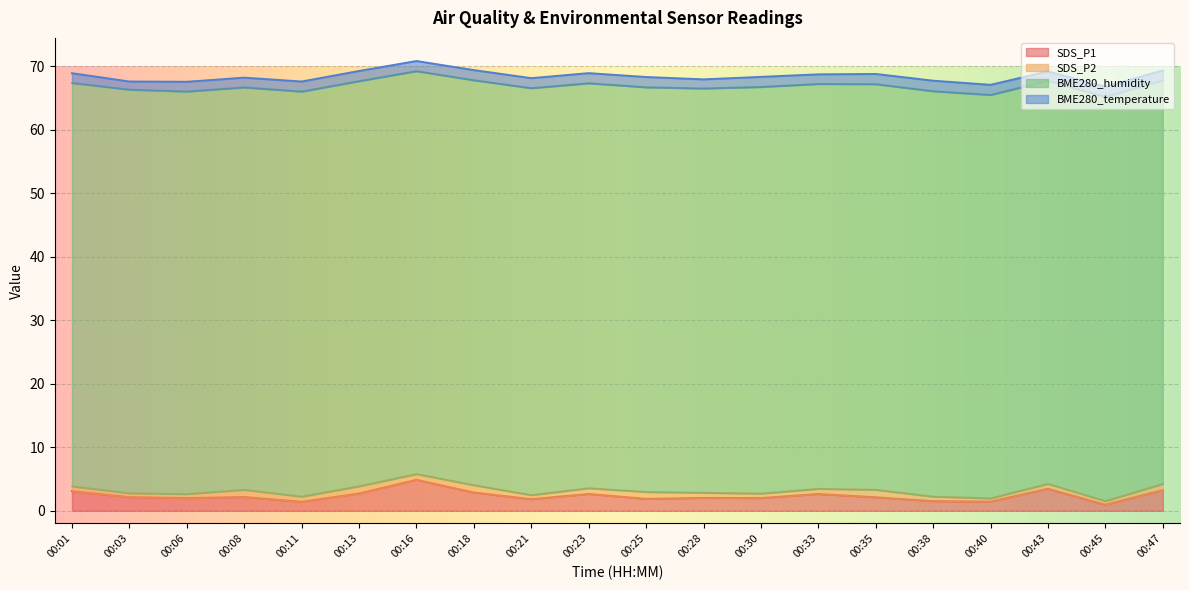

Between 00:35 and 00:47, which is larger?

00:47